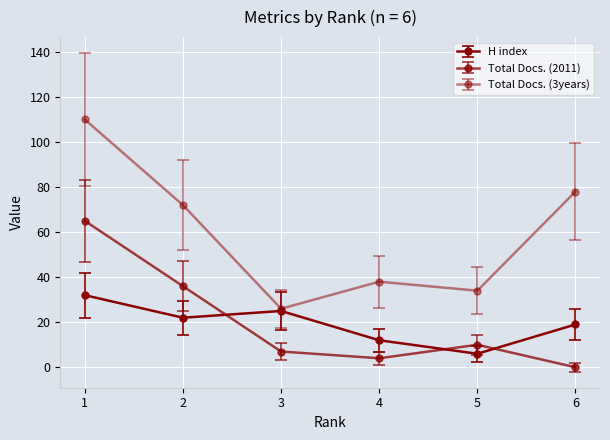

Between 4 and 3, which is larger?

3